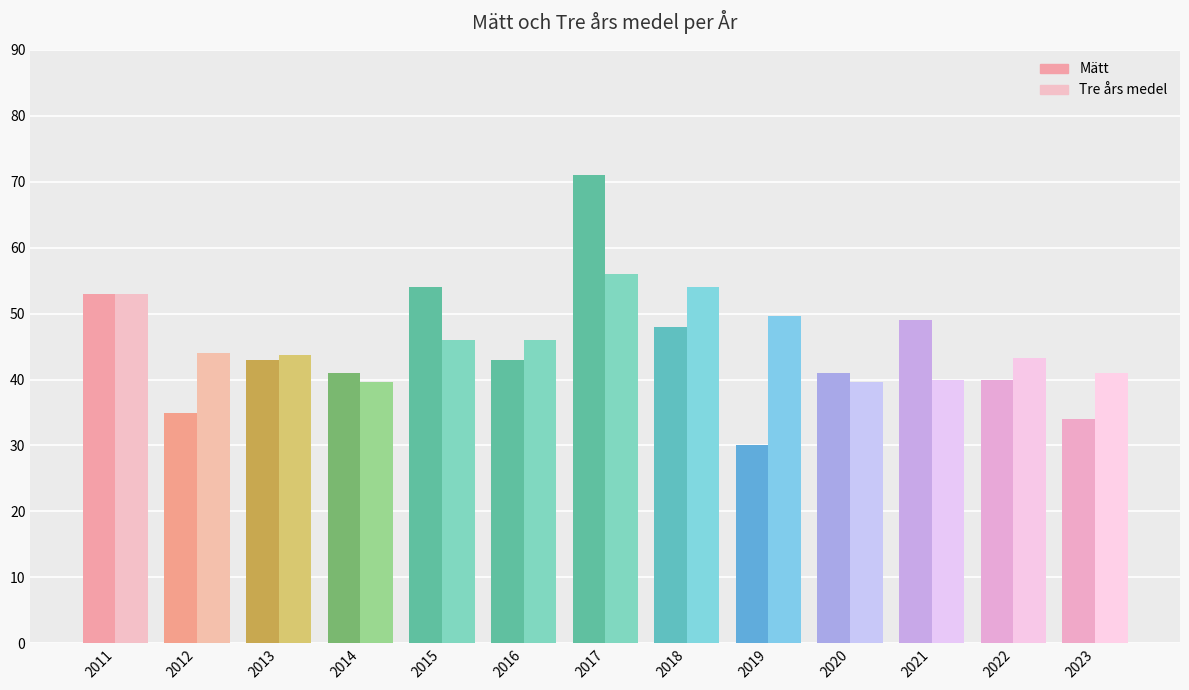

How many bars are there in each group?

2